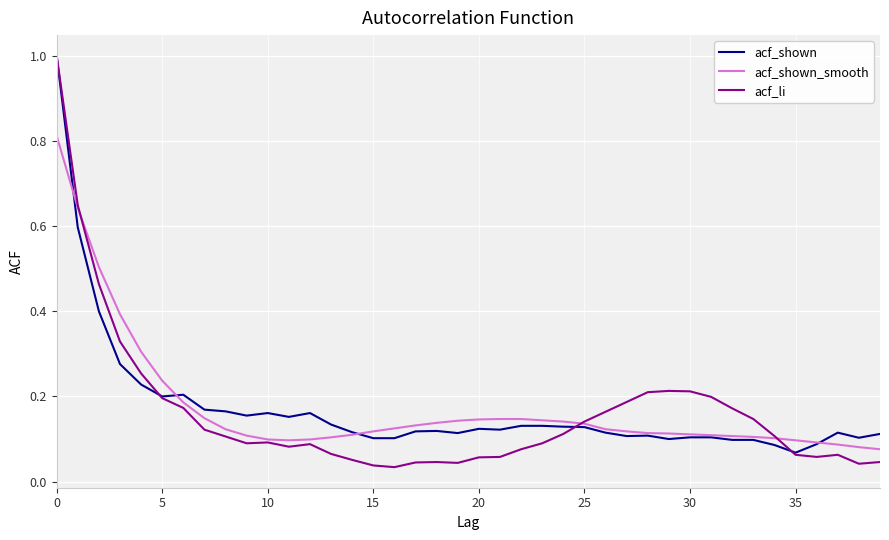

Which series has the largest range (max minus min)?

acf_li